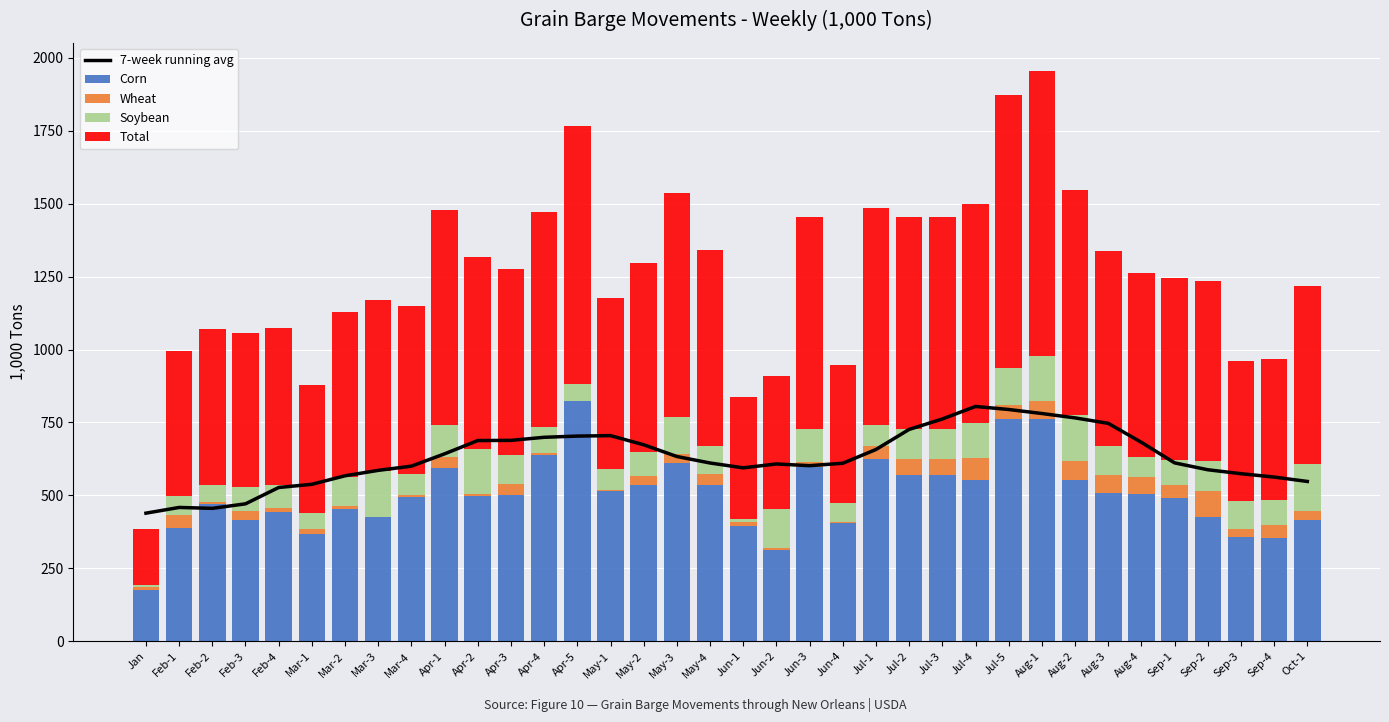

What is the greatest value displayed?

977.0